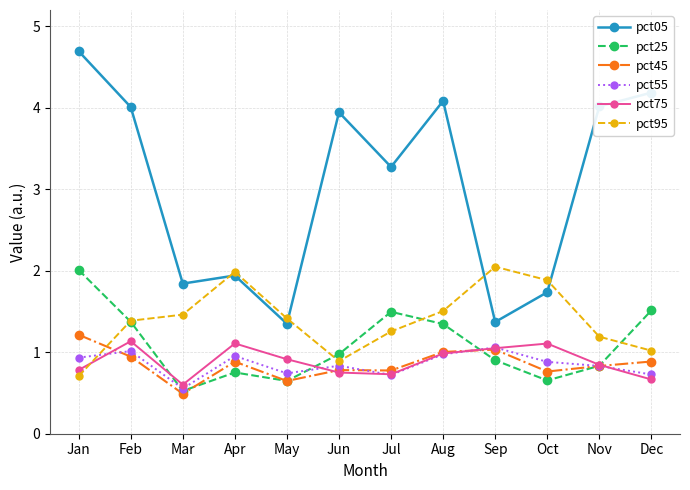

How many distinct data groups are displayed?

6